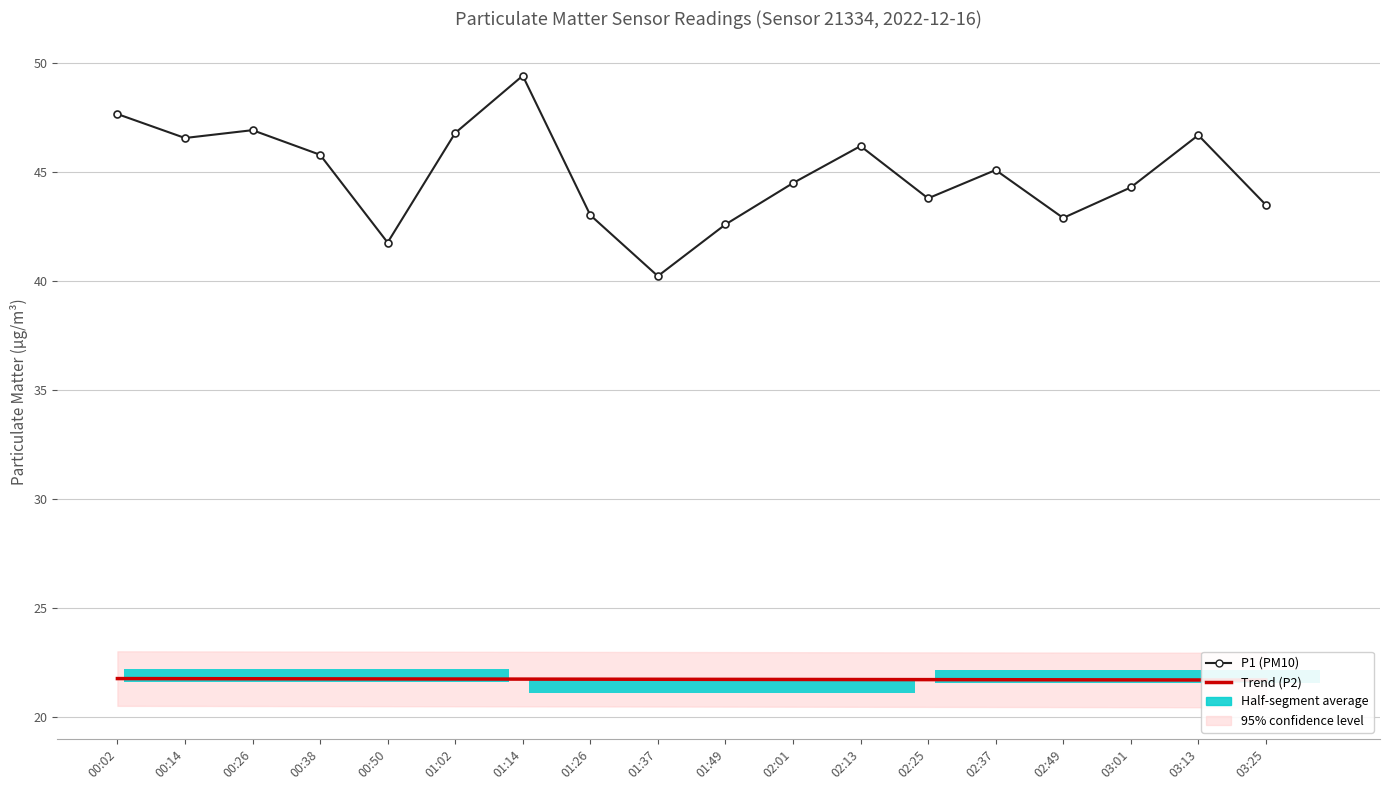

Rank the categories by P2 Trend value from lowest to highest.

03:25, 03:13, 03:01, 02:49, 02:37, 02:25, 02:13, 02:01, 01:49, 01:37, 01:26, 01:14, 01:02, 00:50, 00:38, 00:26, 00:14, 00:02